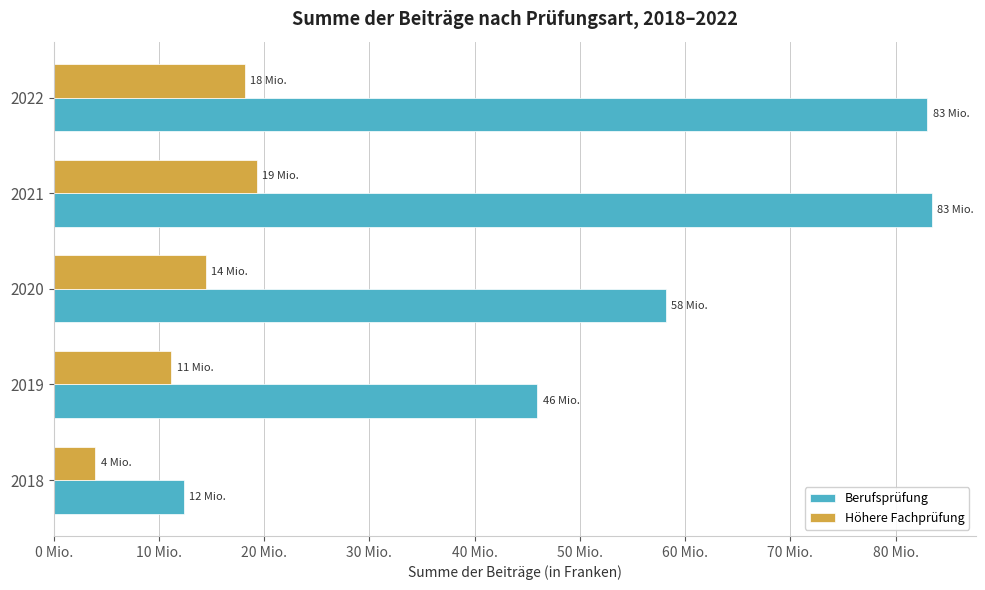

List the series in order of their peak value, lowest first.

Höhere Fachprüfung, Berufsprüfung